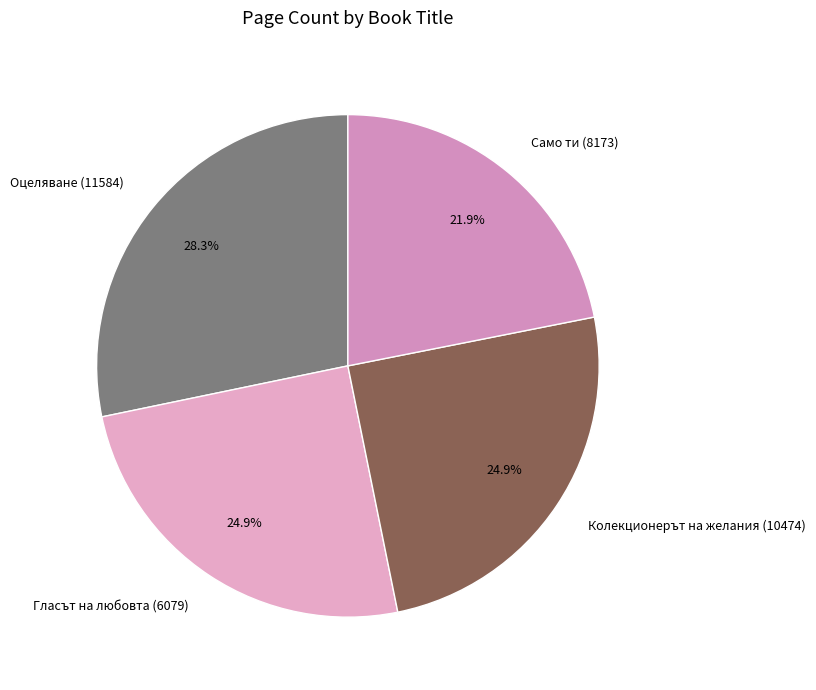

To the nearest percent, what is the combined percentage of Оцеляване (11584) and Гласът на любовта (6079)?

53%